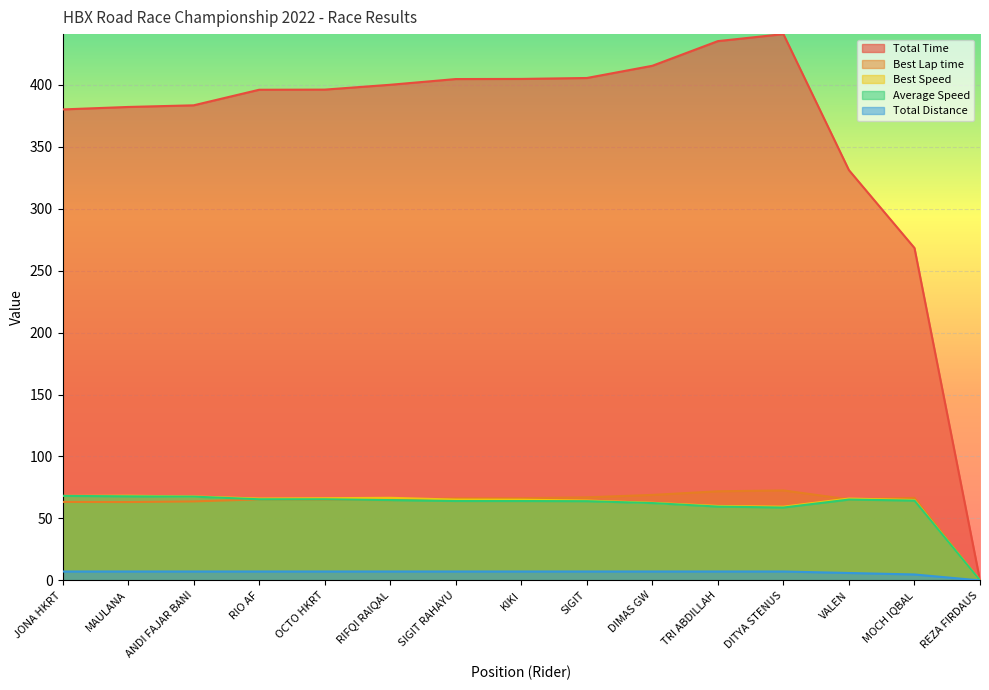

What is the average value of the Total Distance series?

6.5